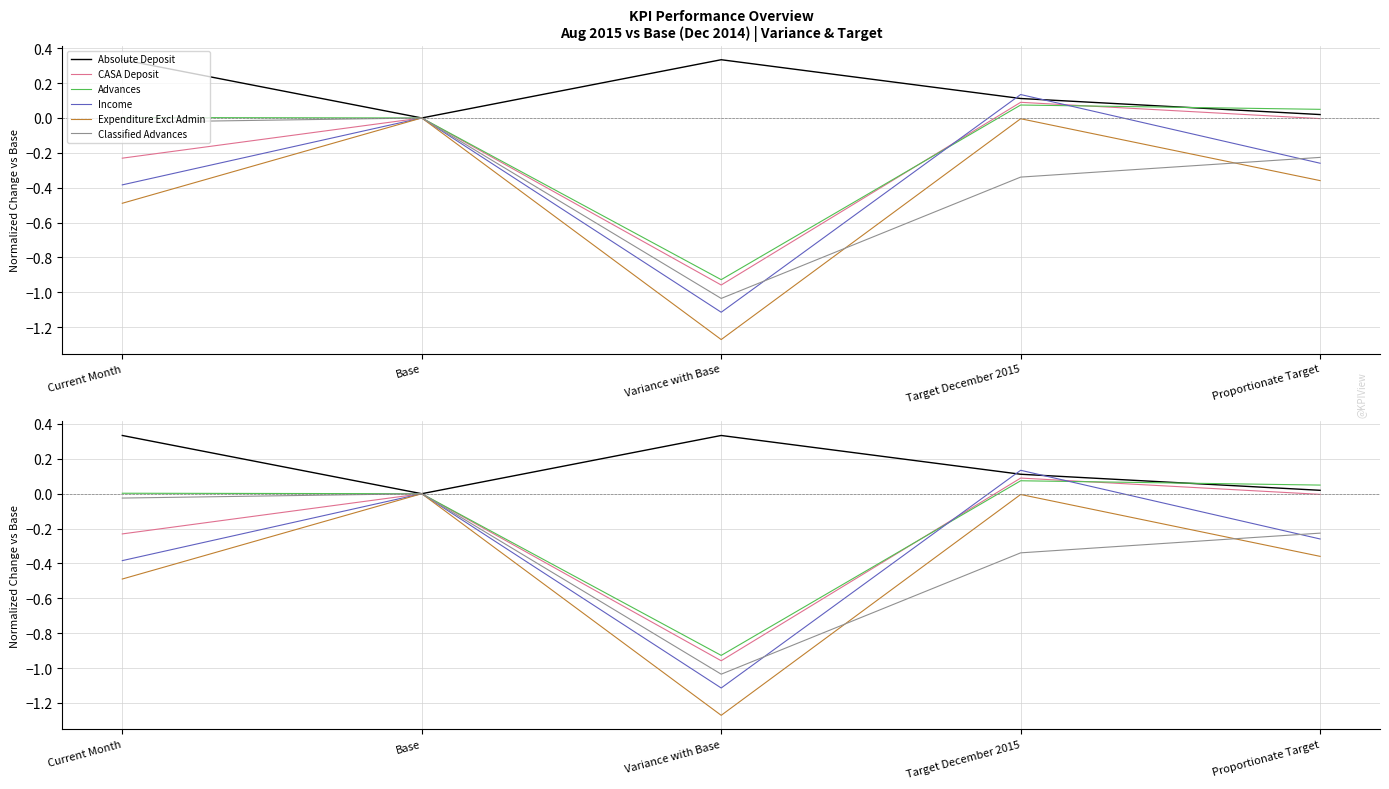

Which series has the widest spread of values?

Expenditure Excl Admin